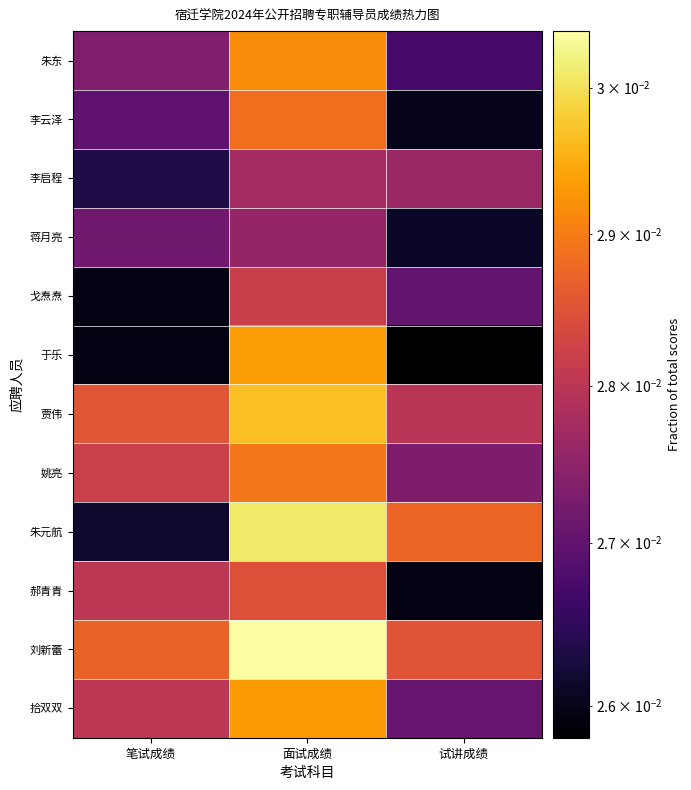

At how many categories does at least one series exceed 0?

3